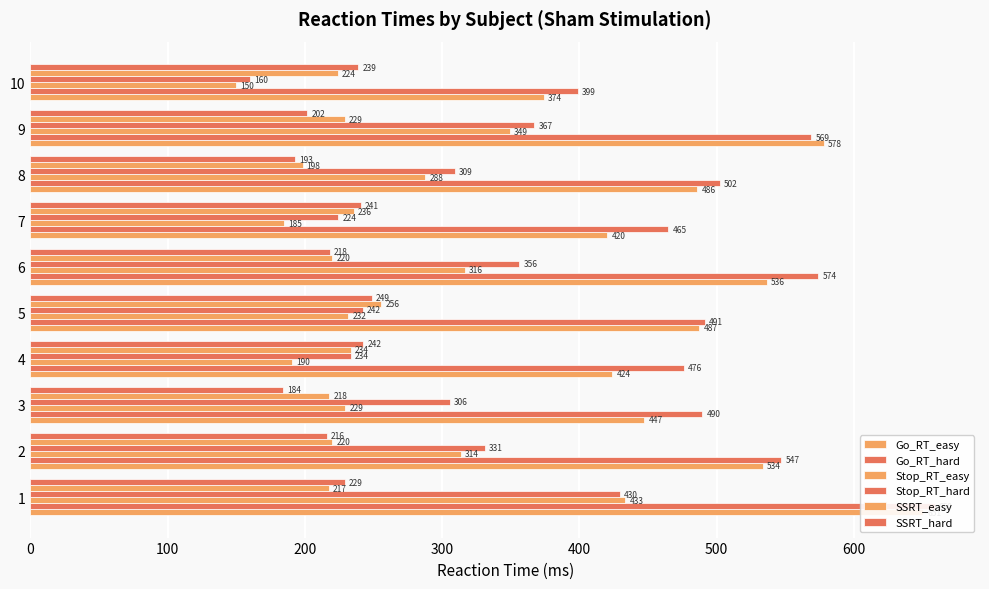

Does the chart contain stacked bars?

No